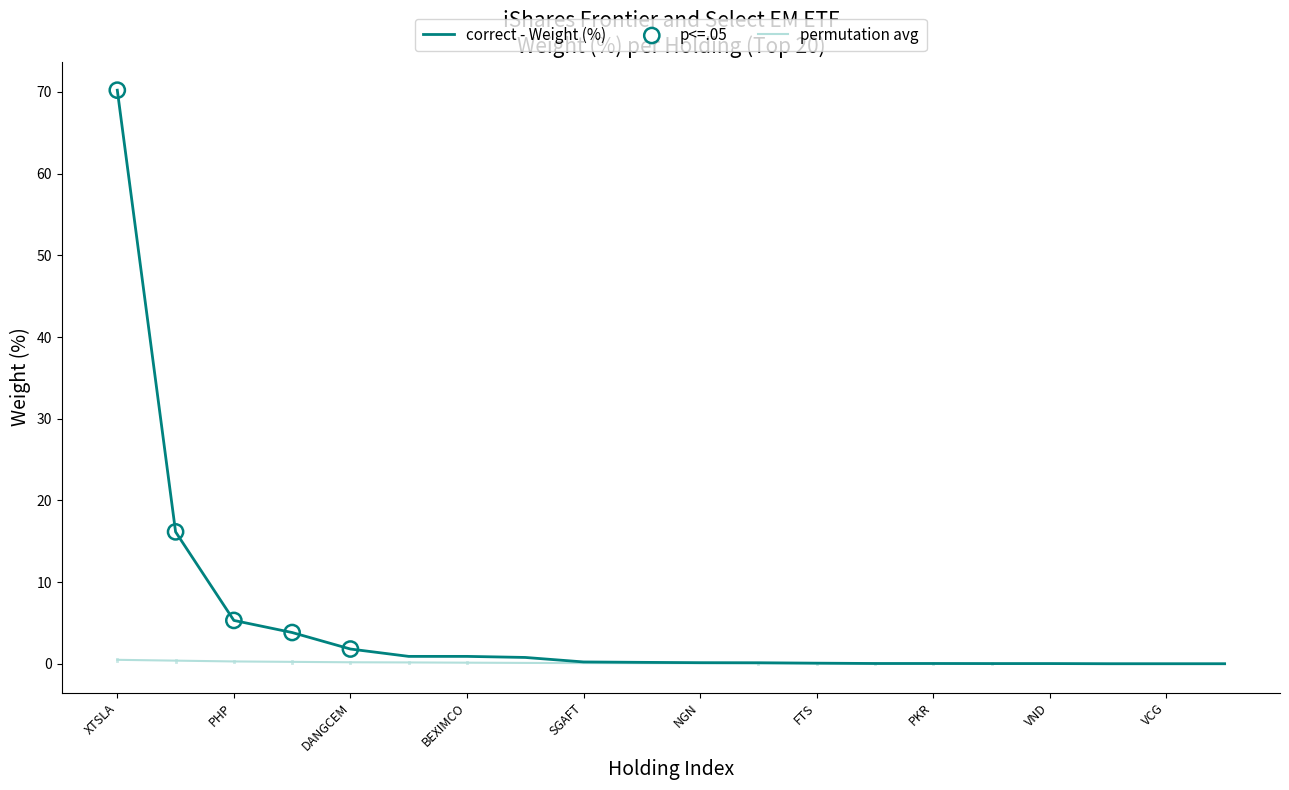

Which series has the largest total across all categories?

correct - Weight (%)